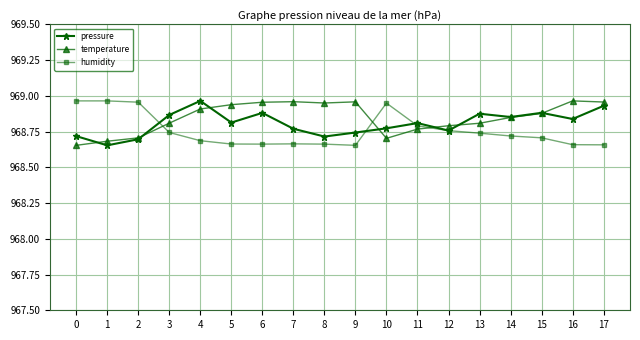

At how many categories does at least one series exceed 968?

18